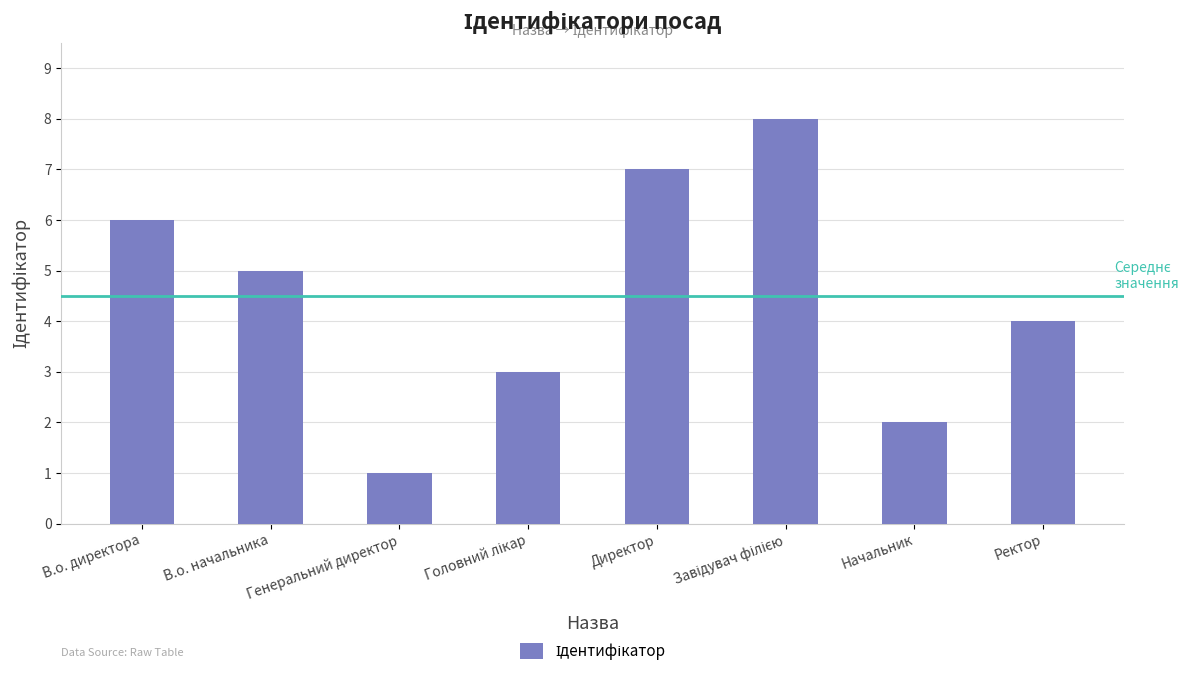

Does the chart contain stacked bars?

No